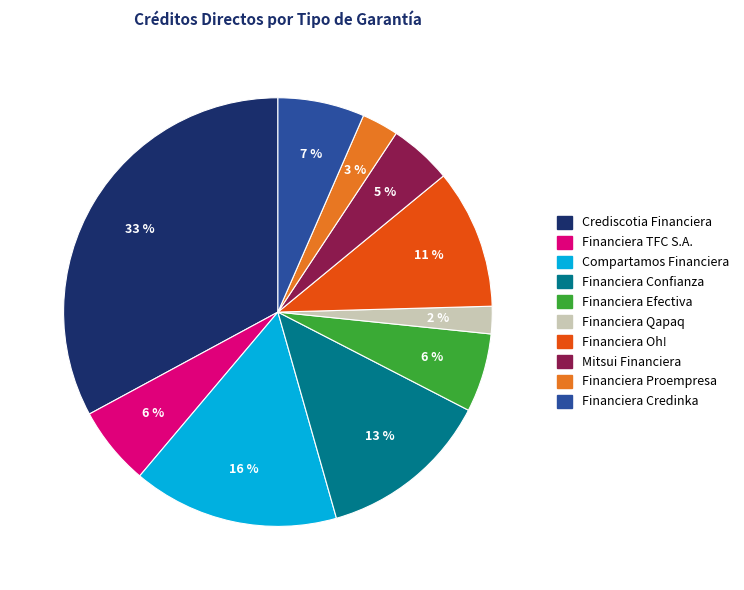

Is there any slice that represents more than half of the pie?

No